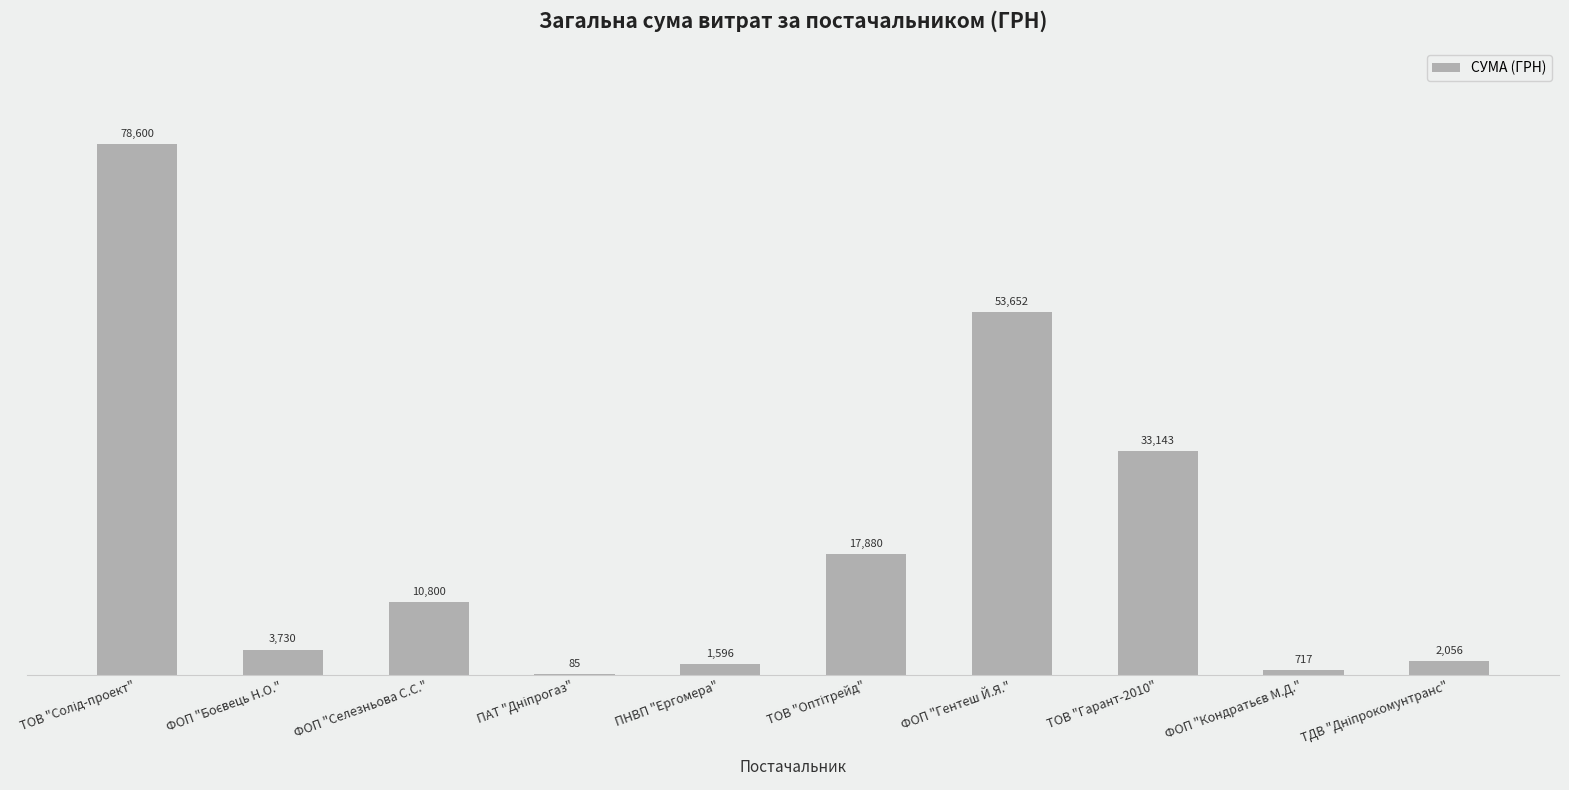

Where is the data nearest to the value 39342?

ТОВ "Гарант-2010"